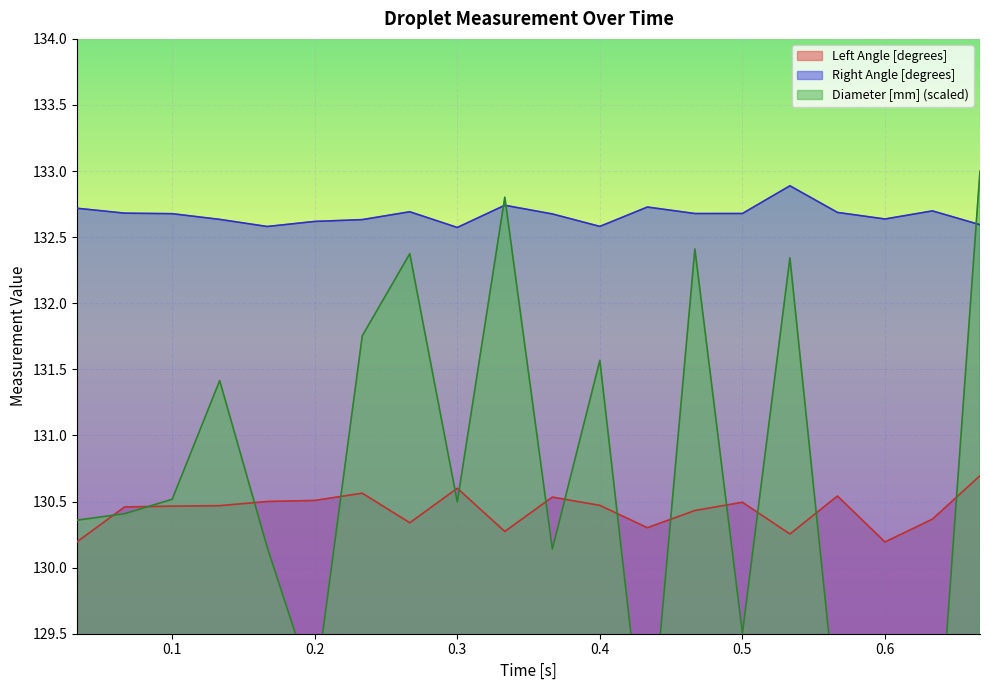

How many Left Angle [degrees] values are between 130 and 131?

20